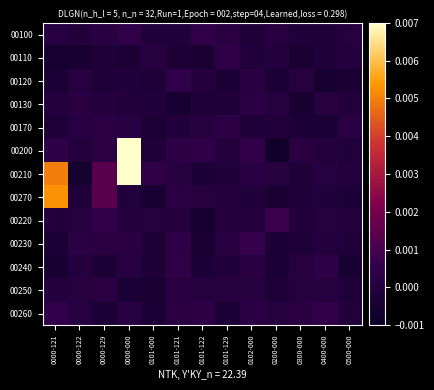

Which label corresponds to the smallest value in the chart?

0200-000